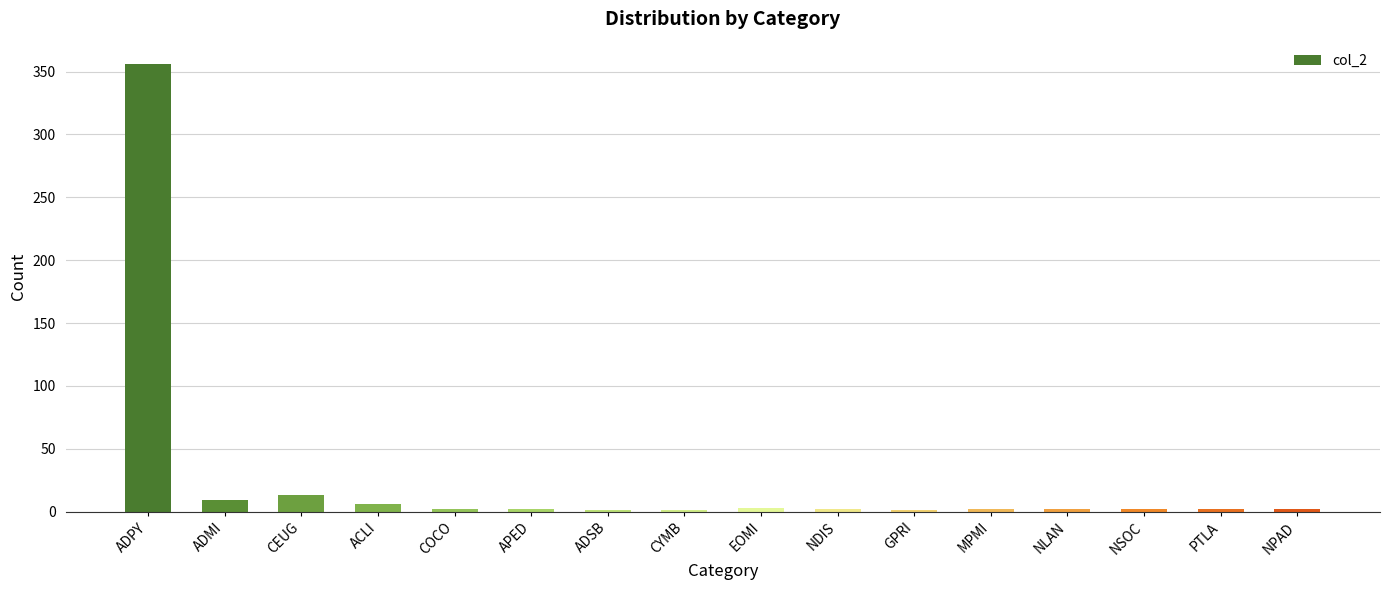

True or false: the data shows 9 at ADMI.

True